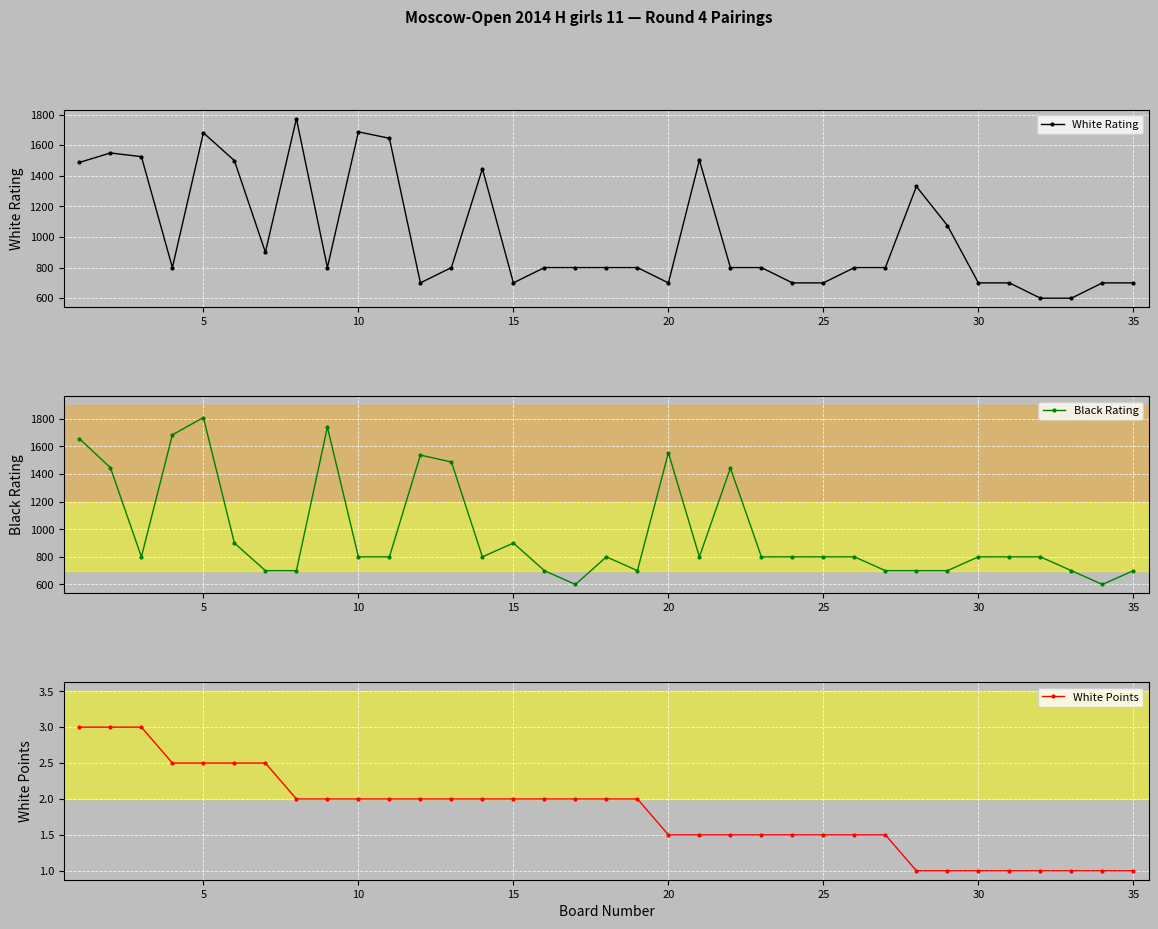

Is it true that White Points equals 1.5 at 25?

True